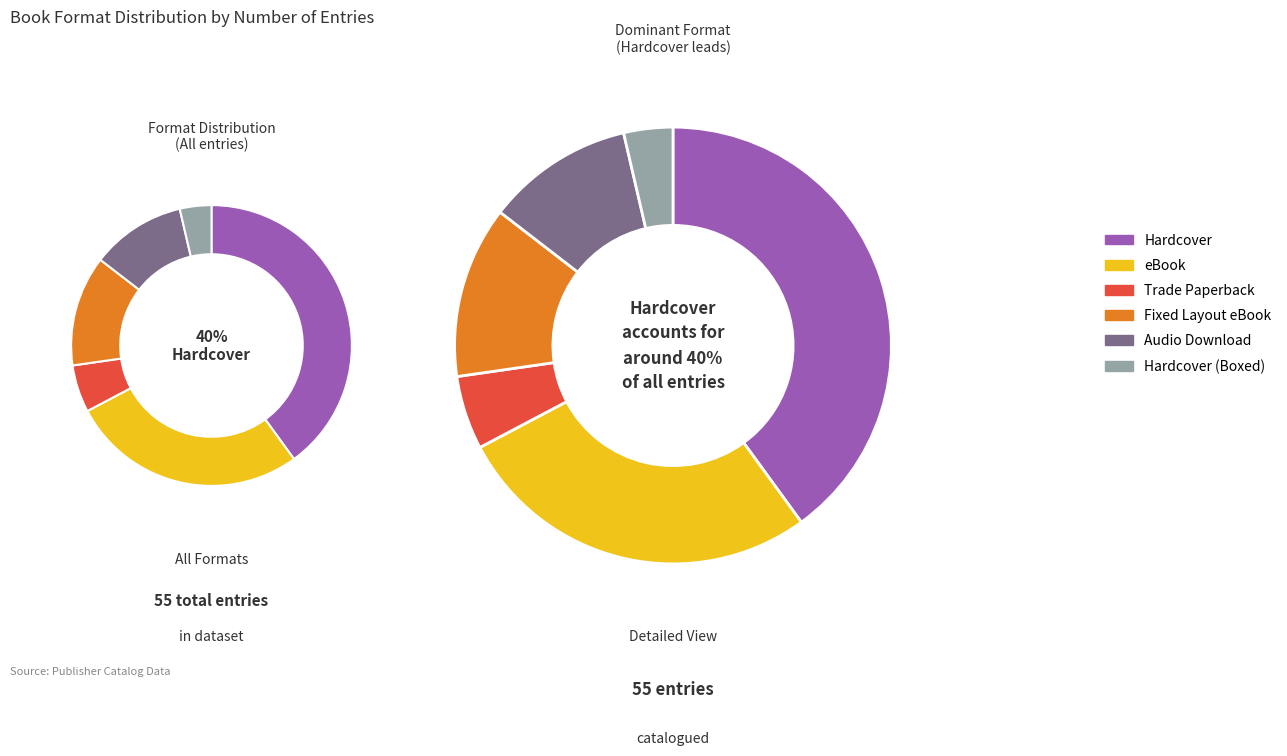

What is the smallest slice in the pie chart?

Hardcover (Boxed)